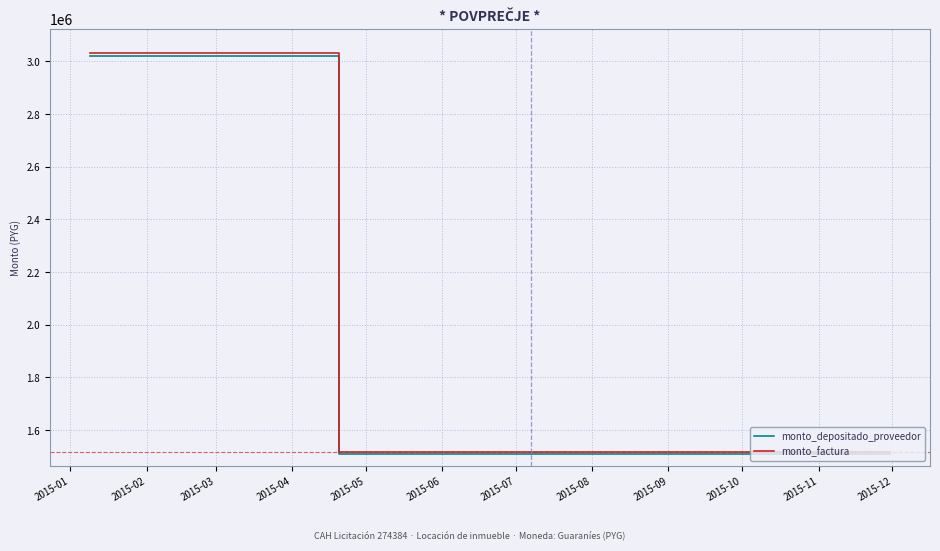

Which series has the widest spread of values?

monto_factura